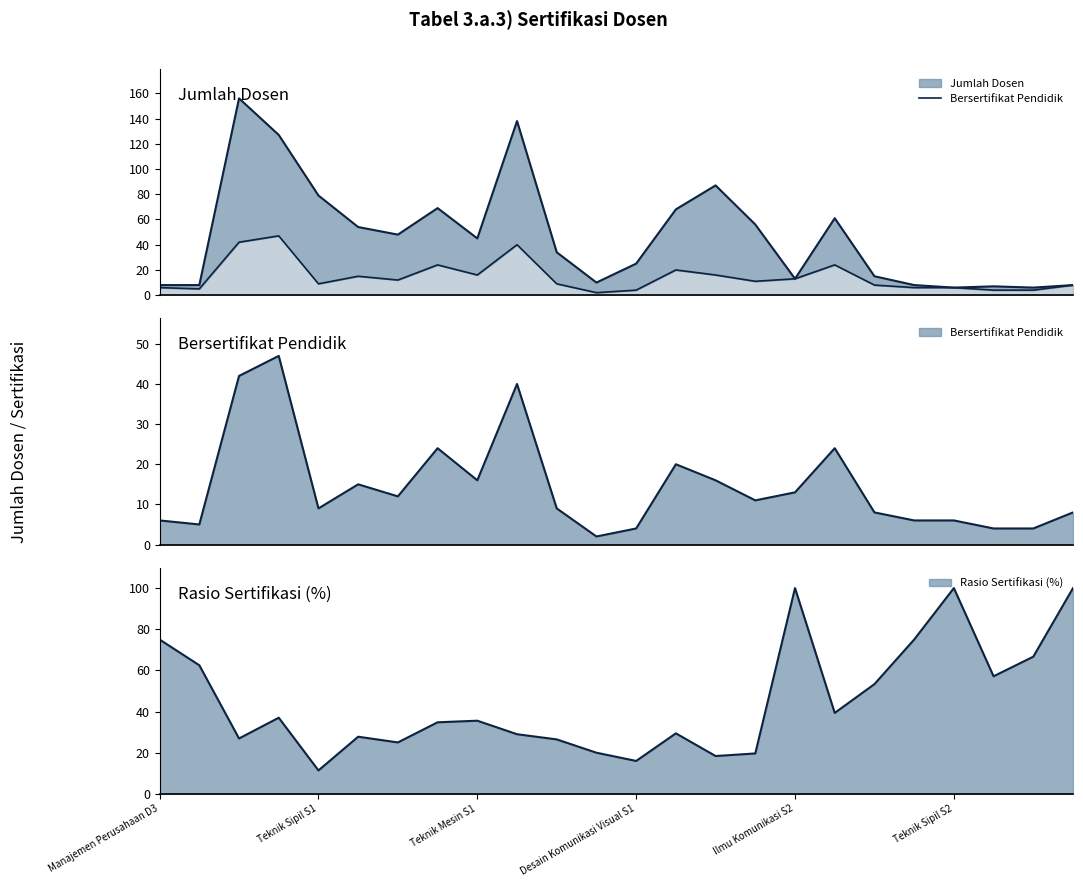

Which has a higher value, 10 or 14?

14